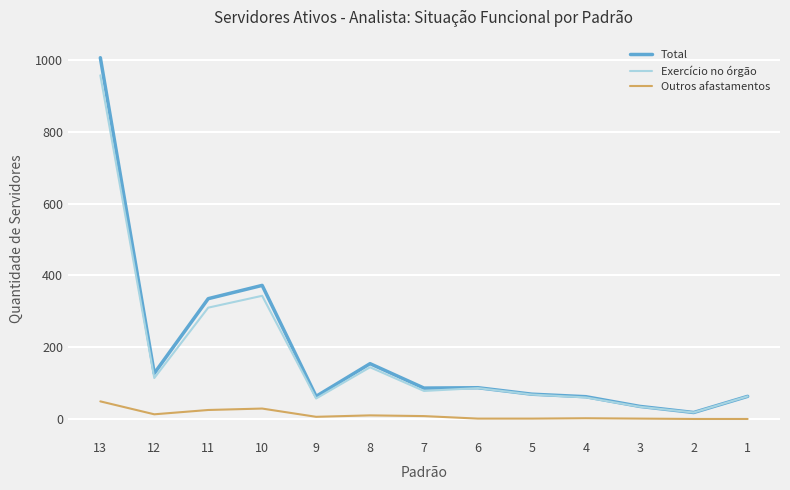

What is the maximum value for Outros afastamentos?

49